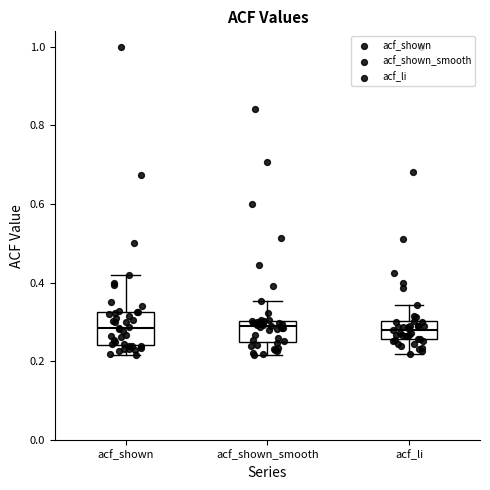

Reading left to right, transcribe this box plot: for each box, give where its median line is, the range the box spans, and where its two whiskers end, as read against the y-axis. The values are not printed on the chart, so give them approximately, as read against the axis.

acf_shown: median 0.28, box 0.24 to 0.32, whiskers 0.22 to 0.42
acf_shown_smooth: median 0.28, box 0.26 to 0.30, whiskers 0.22 to 0.36
acf_li: median 0.28, box 0.26 to 0.30, whiskers 0.22 to 0.34